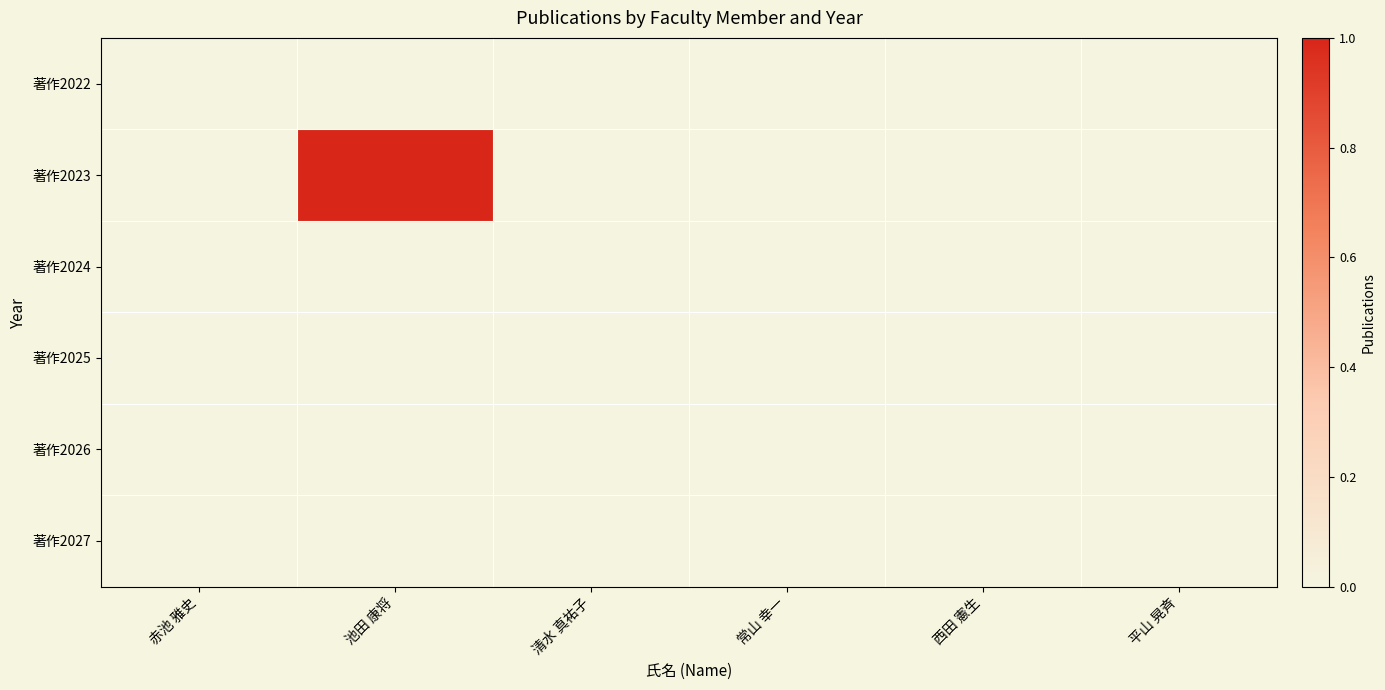

At how many categories does at least one series exceed 0?

1